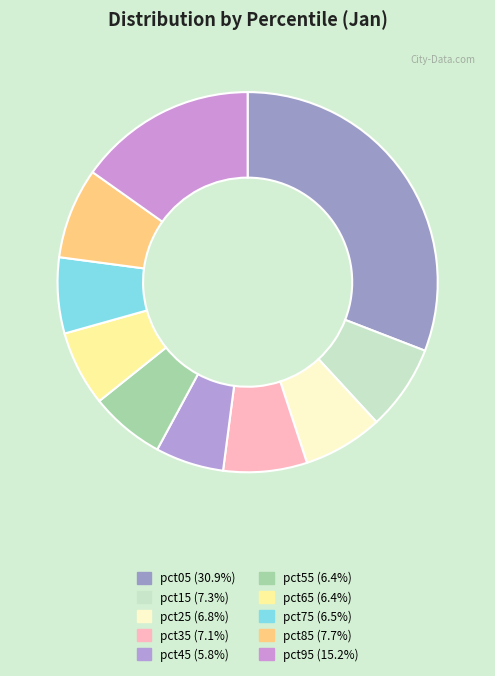

True or false: pct95 accounts for 26% of the total.

False